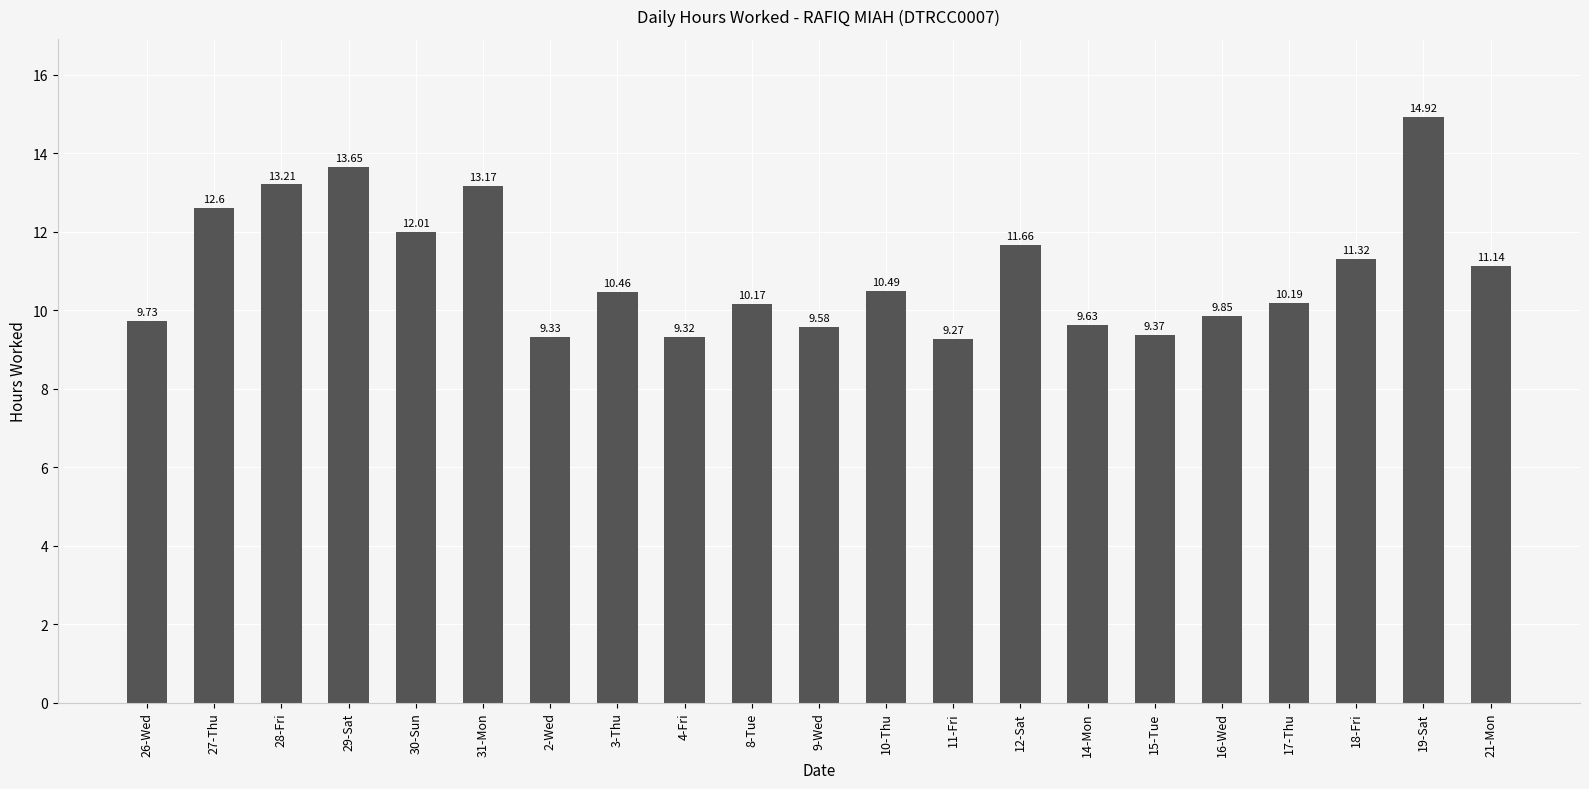

What value does the data have at 18-Fri?

11.3